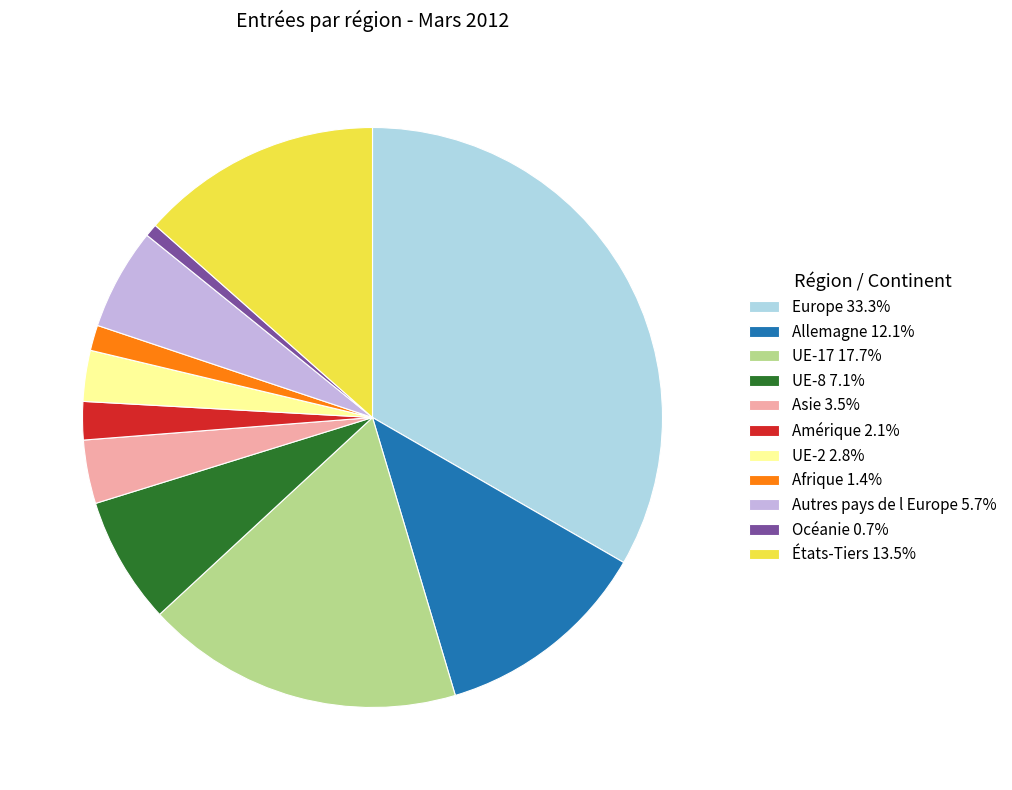

Do Autres pays de l Europe 5.7% and Afrique 1.4% together represent more than half of the pie?

No